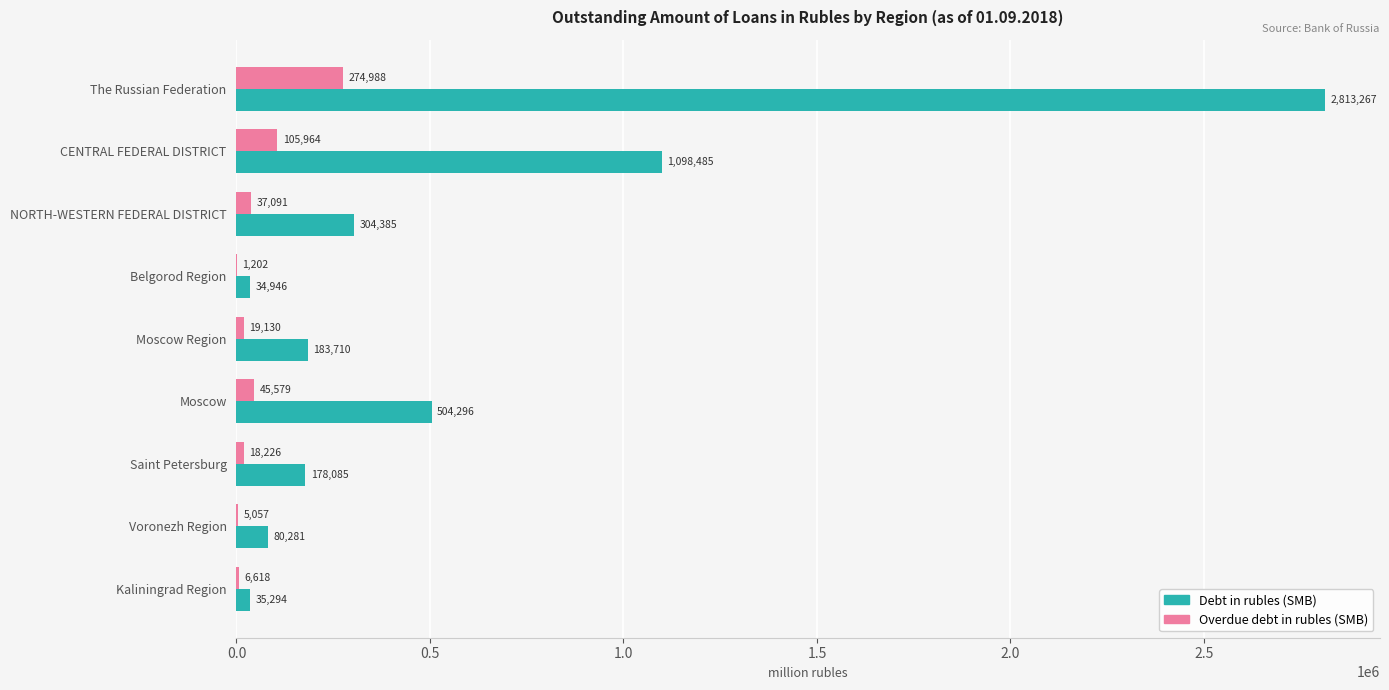

Which series has the largest range (max minus min)?

Debt in rubles (SMB)